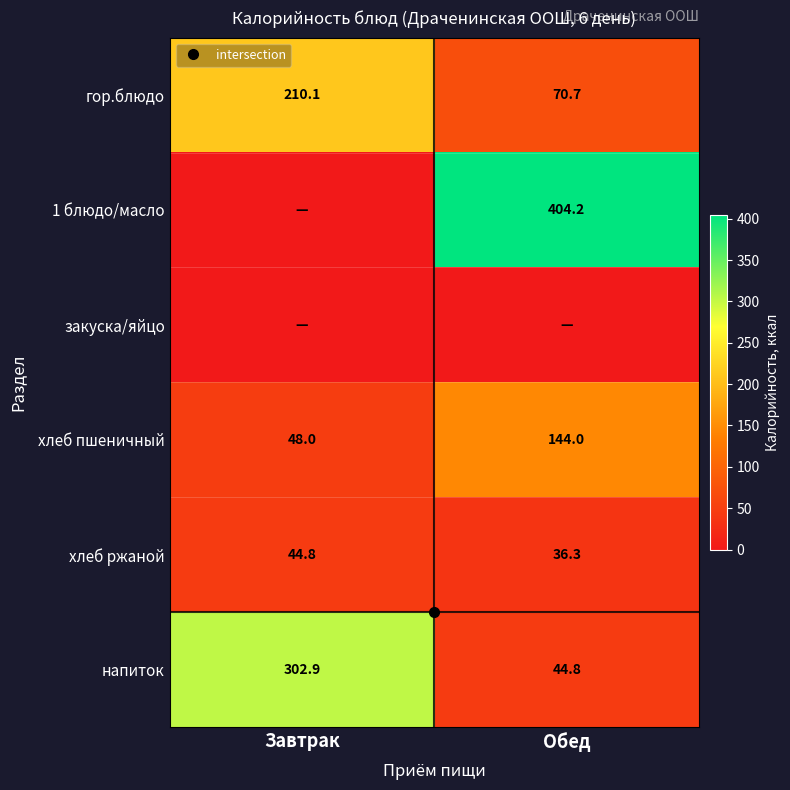

Is it true that 1 блюдо/масло equals 404.2 at Обед?

True